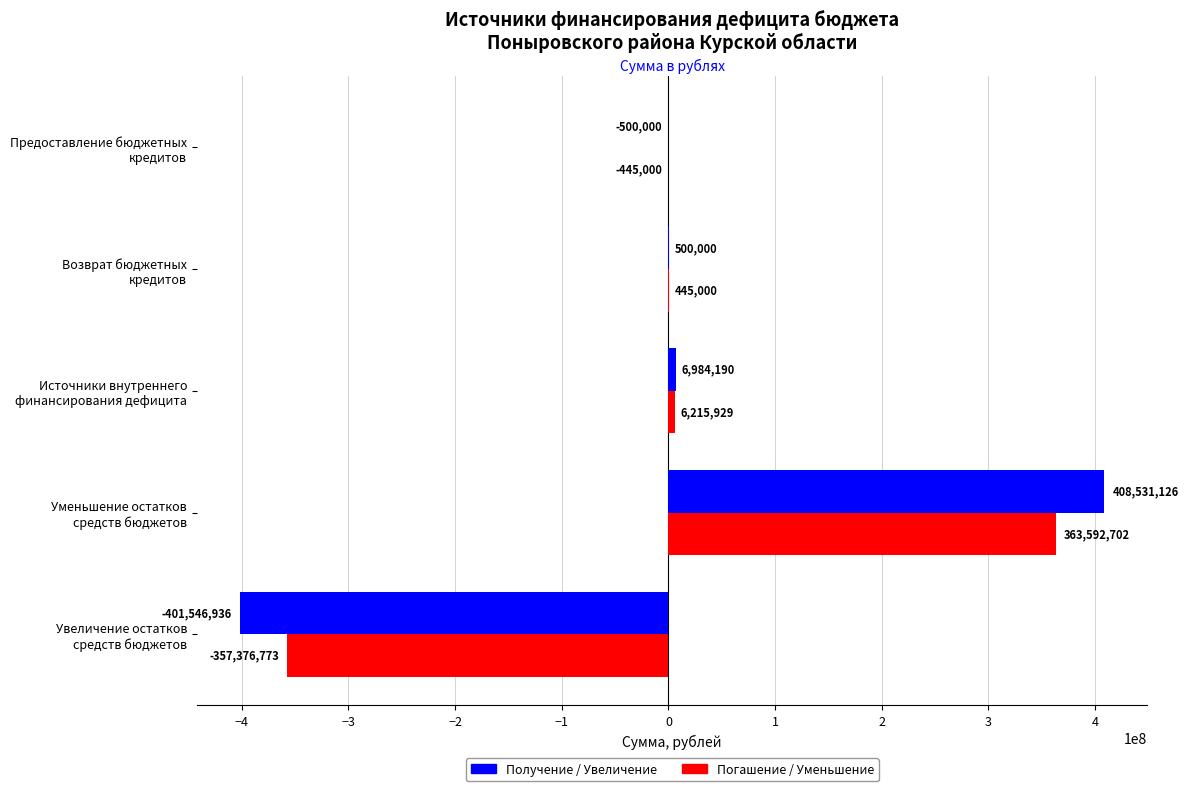

What is the greatest value displayed?

408531126